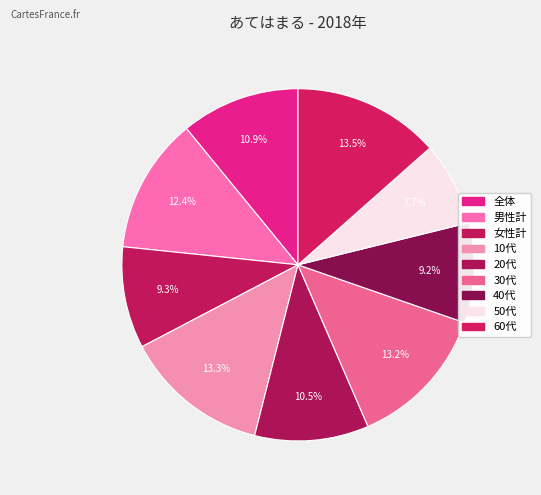

How much of the chart is everything except 女性計?

90.7%